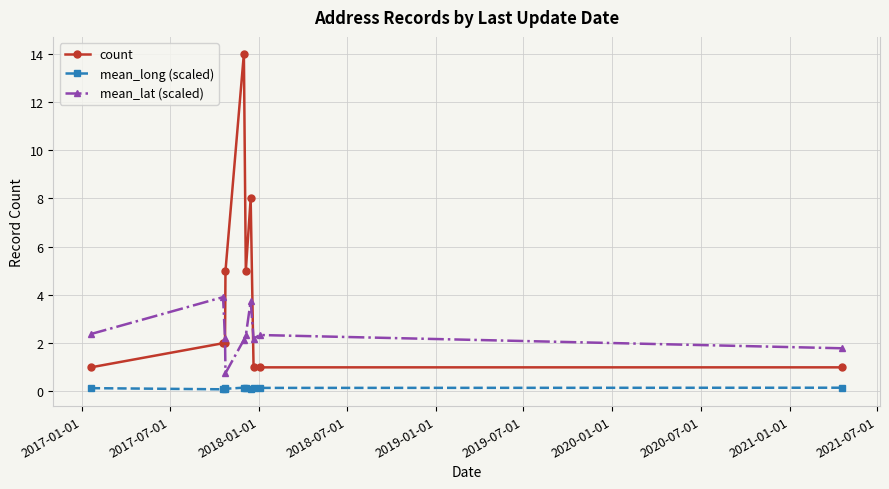

How many interior local peaks does the mean_lat (scaled) series have?

3